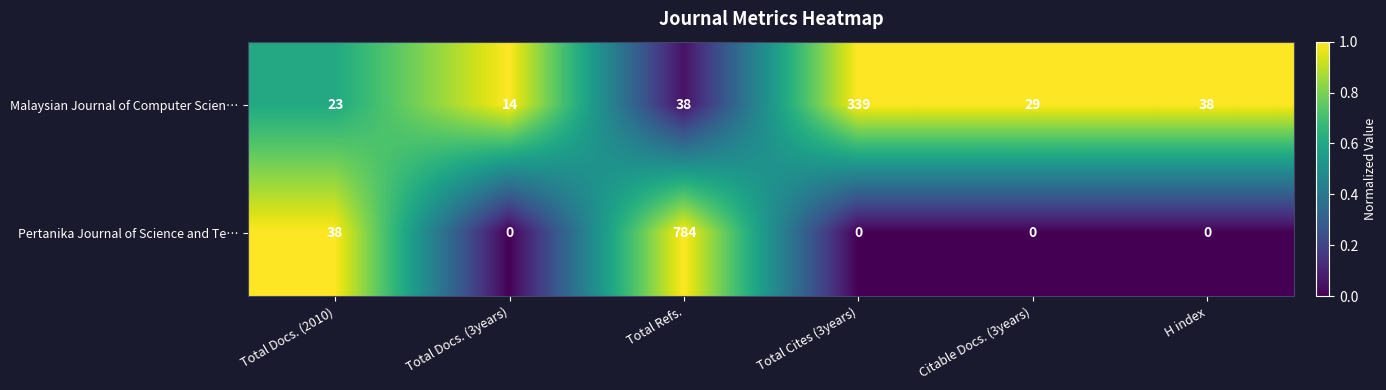

At how many categories does at least one series exceed 0?

6